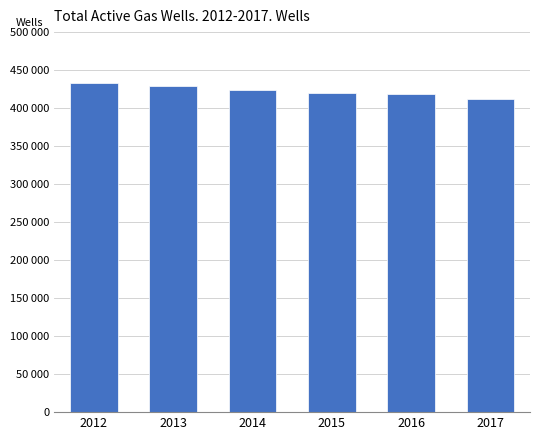

Between 2016 and 2012, which is larger?

2012